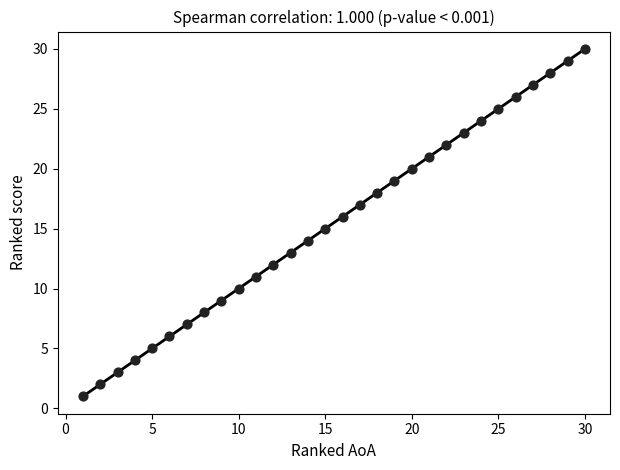

What is the range of Y values (max minus min)?

29